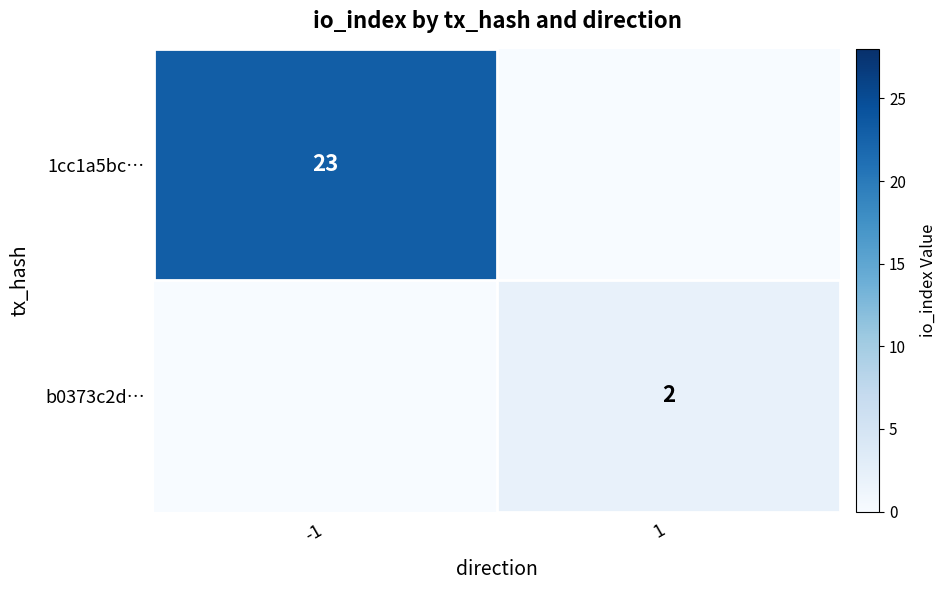

True or false: 1cc1a5bc… has a value of 31 at -1.

False